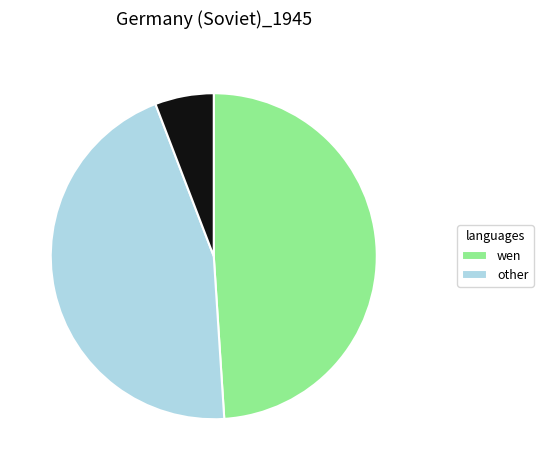

How many slices are in this pie chart?

3